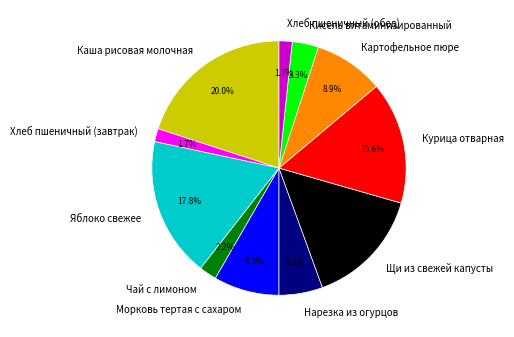

Between Каша рисовая молочная and Яблоко свежее, which is larger?

Каша рисовая молочная